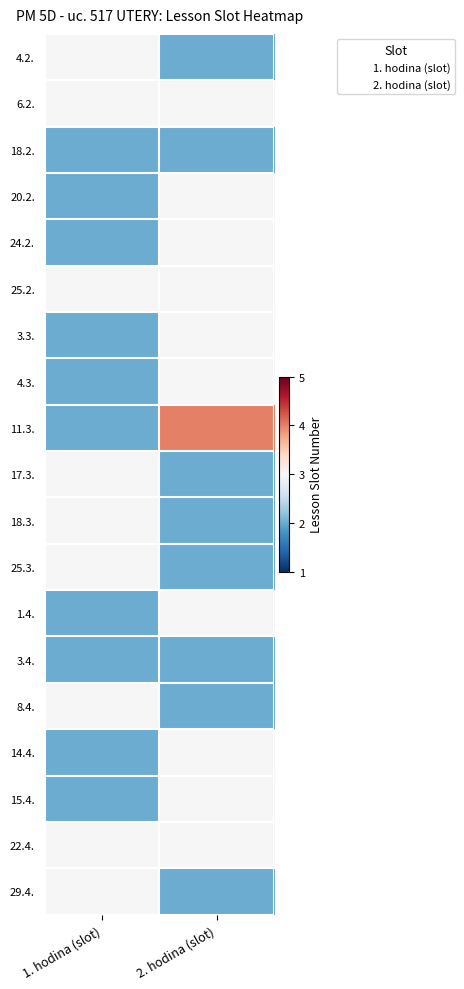

At how many categories does at least one series exceed 3?

1